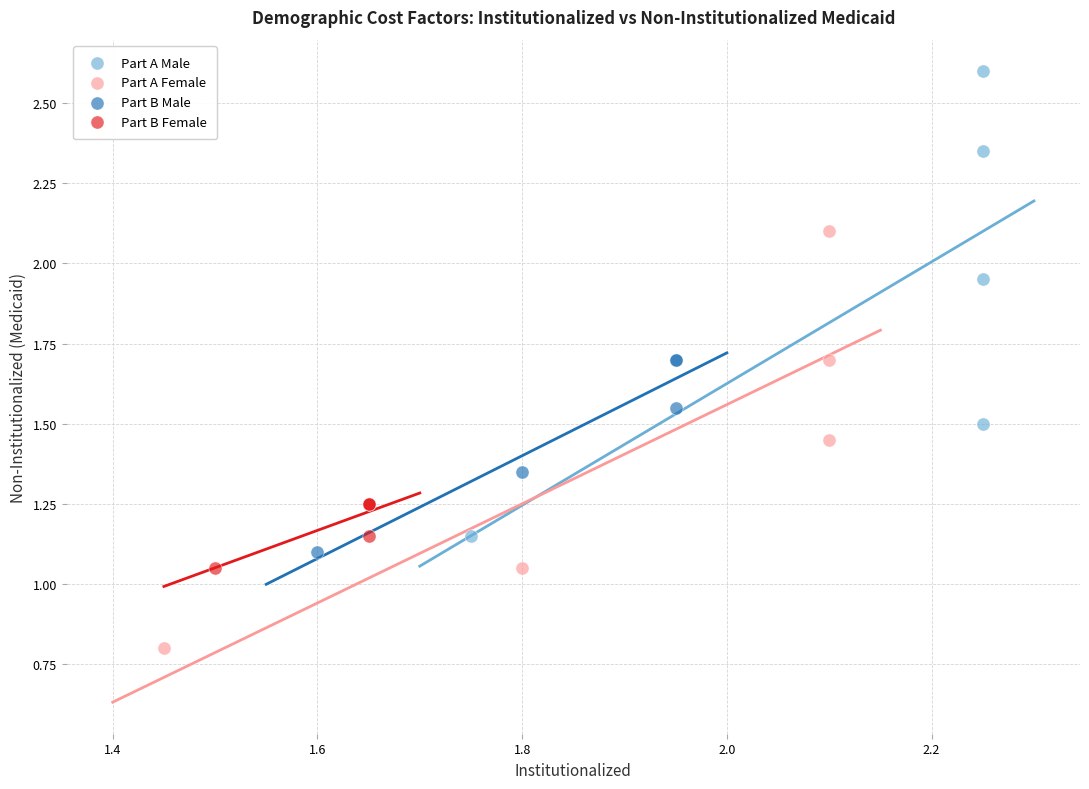

Which series reaches the minimum Y coordinate?

Part A Female